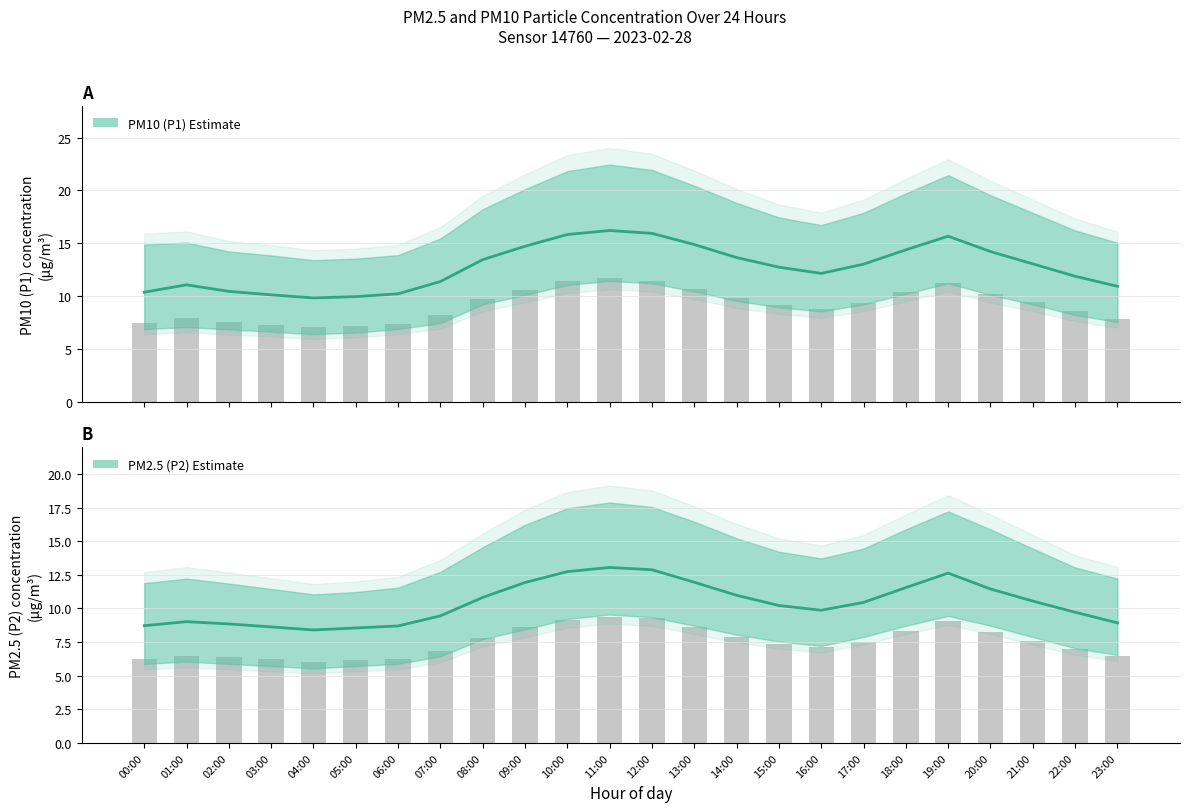

What is the highest value of the PM2.5 (P2) — Estimate series?

13.1